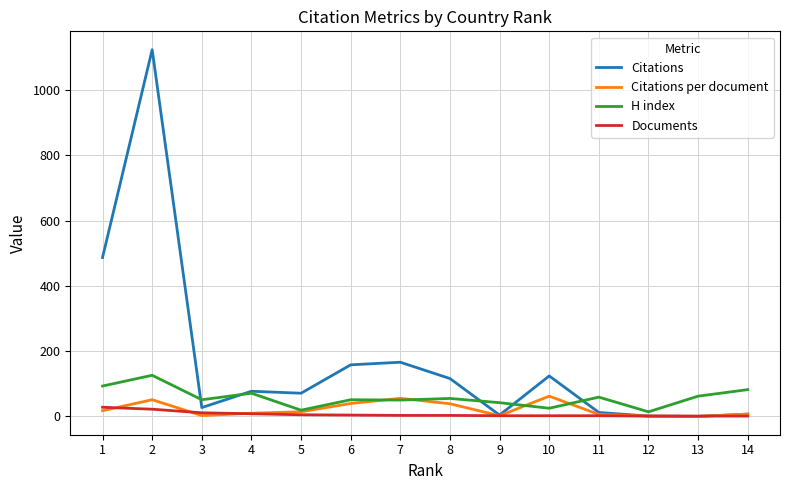

What is the greatest value displayed?

1124.0